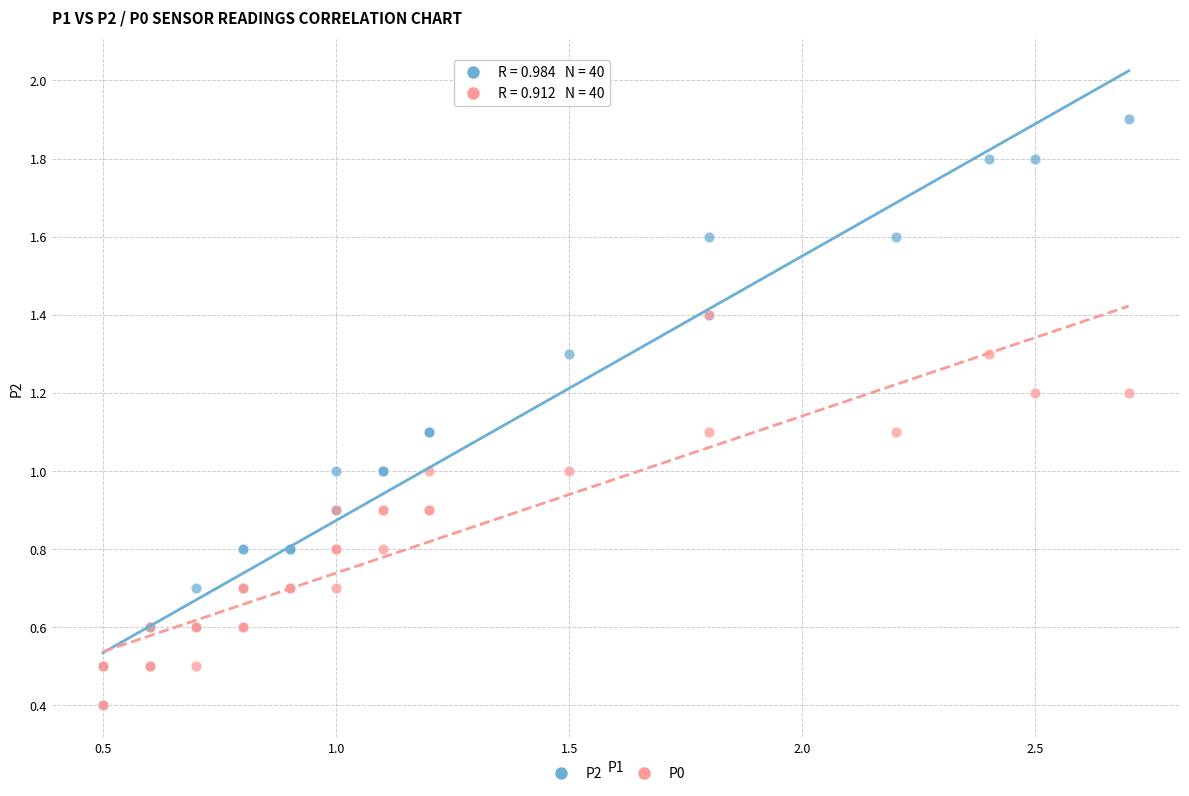

What are all the series names shown in the legend?

P2, P0